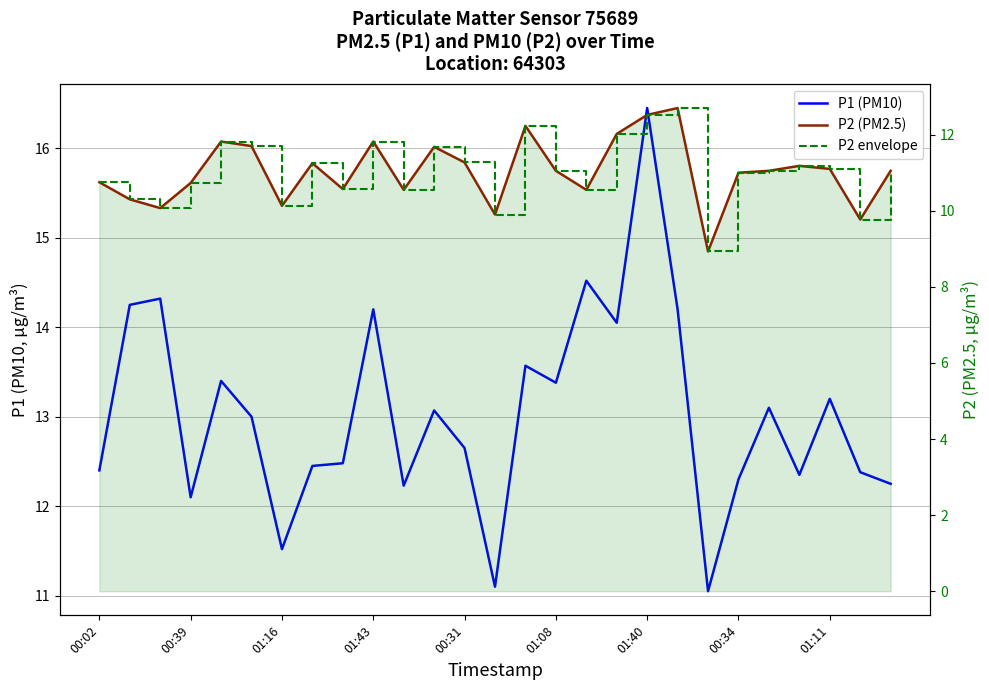

How many lines are shown in the chart?

3